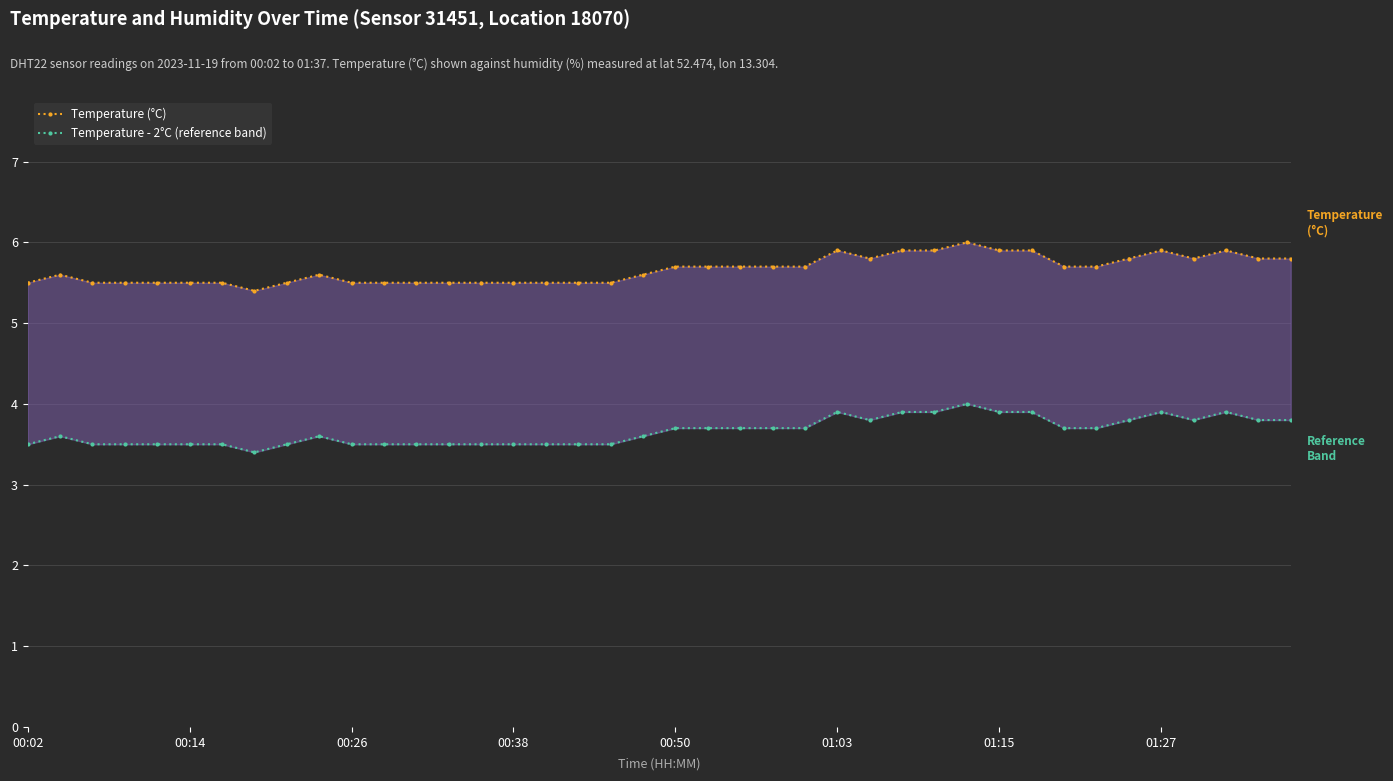

Count the number of data series in this chart.

2